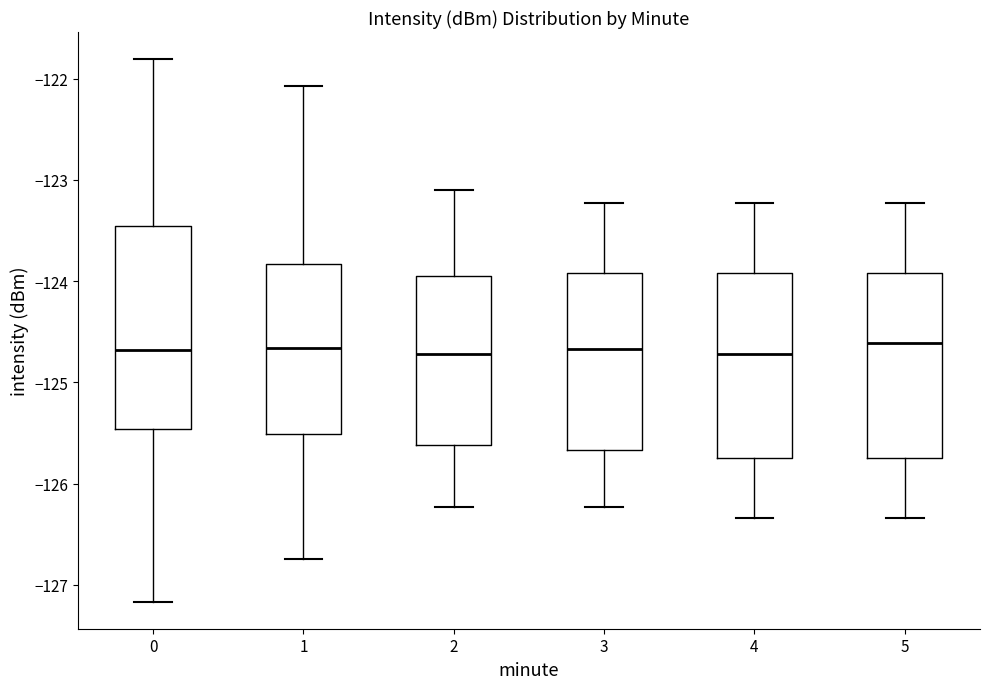

Where is the upper edge of the box at x = 4 on the y-axis? The values are not printed on the chart, so give them approximately, as read against the axis.

-123.9